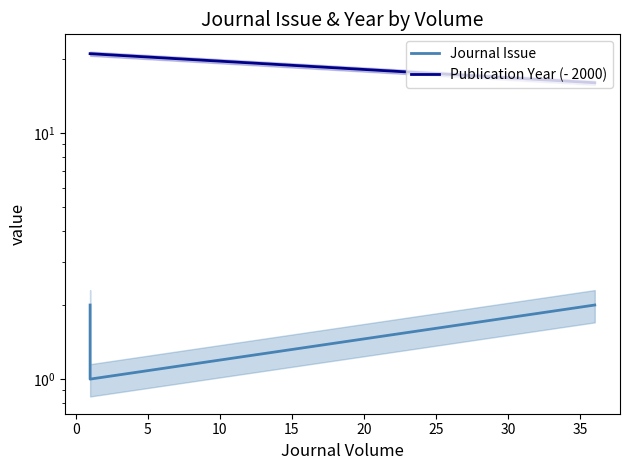

Which series has the largest range (max minus min)?

Publication Year (- 2000)